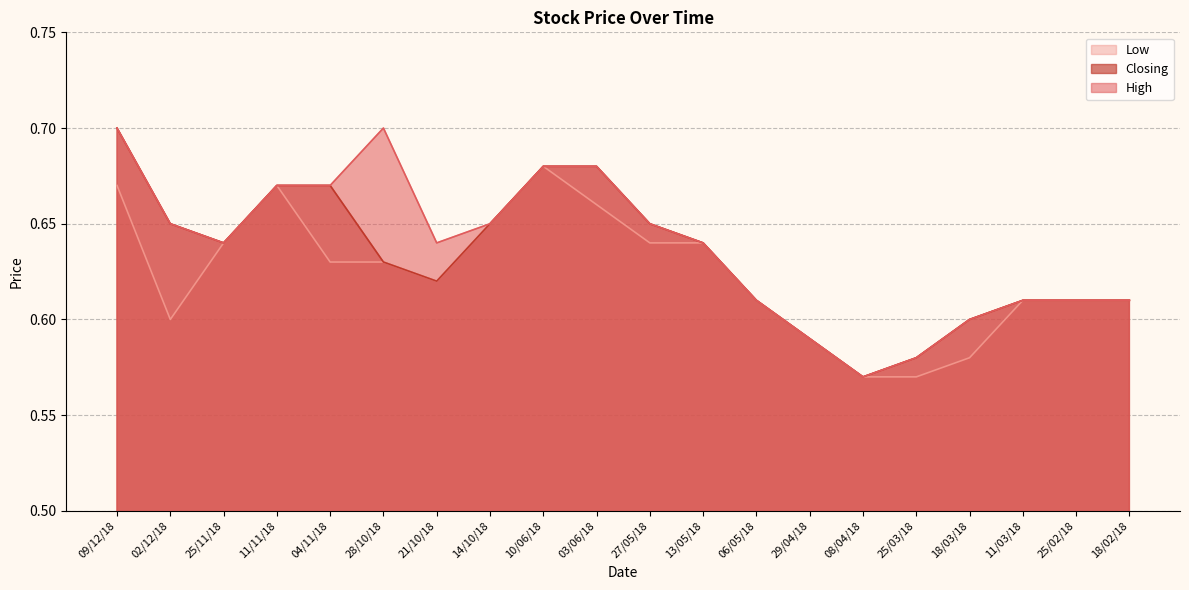

Does the chart display data point markers on the line(s)?

No